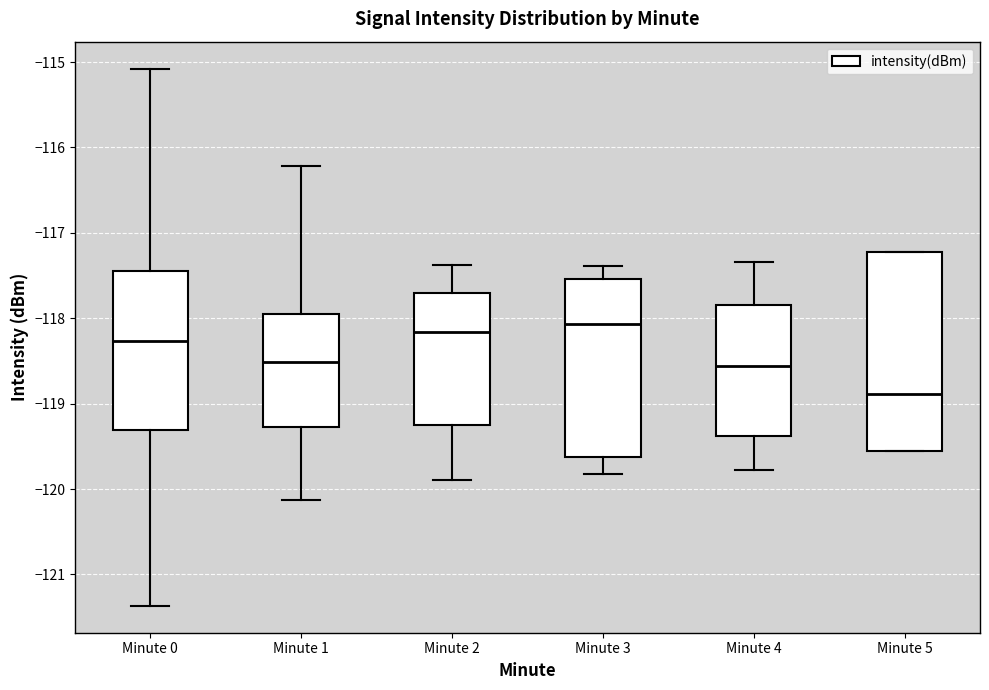

Reading left to right, read every box against the y-axis: the position of its median line, the range the box covers, and the ends of its whiskers. The values are not printed on the chart, so give them approximately, as read against the axis.

Minute 0: median -118.3, box -119.3 to -117.4, whiskers -121.4 to -115.1
Minute 1: median -118.5, box -119.3 to -117.9, whiskers -120.1 to -116.2
Minute 2: median -118.2, box -119.2 to -117.7, whiskers -119.9 to -117.4
Minute 3: median -118.1, box -119.6 to -117.5, whiskers -119.8 to -117.4
Minute 4: median -118.6, box -119.4 to -117.8, whiskers -119.8 to -117.3
Minute 5: median -118.9, box -119.6 to -117.2, whiskers -119.6 to -117.2